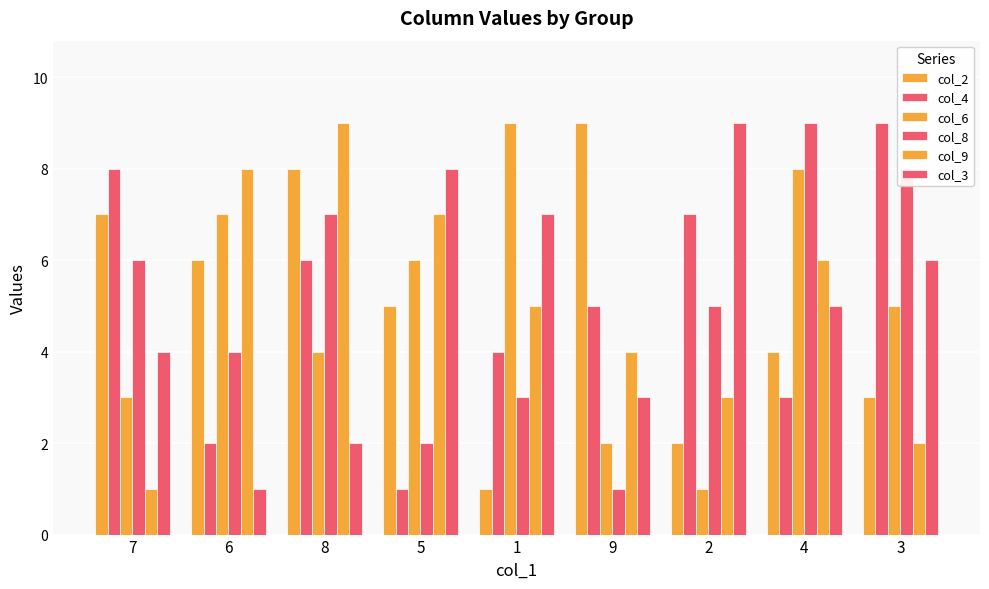

List the series in order of their peak value, highest first.

col_2, col_4, col_6, col_8, col_9, col_3